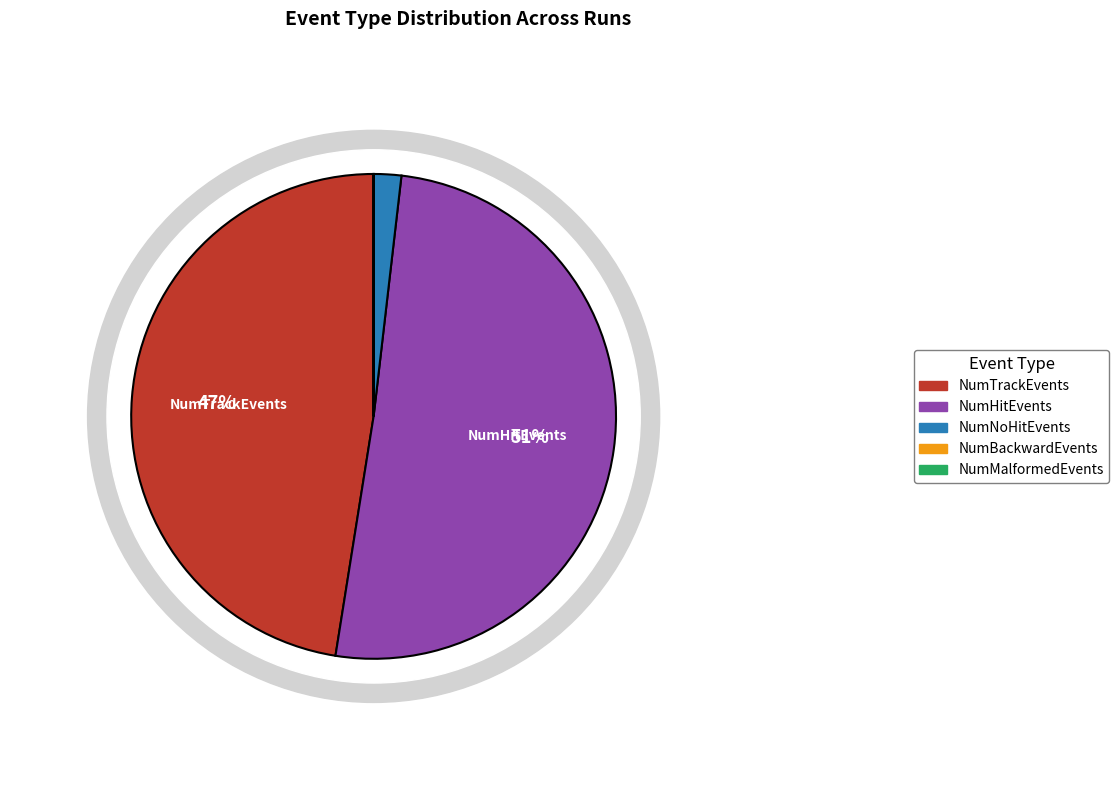

Is the sum of 33 and 7 greater than half?

No